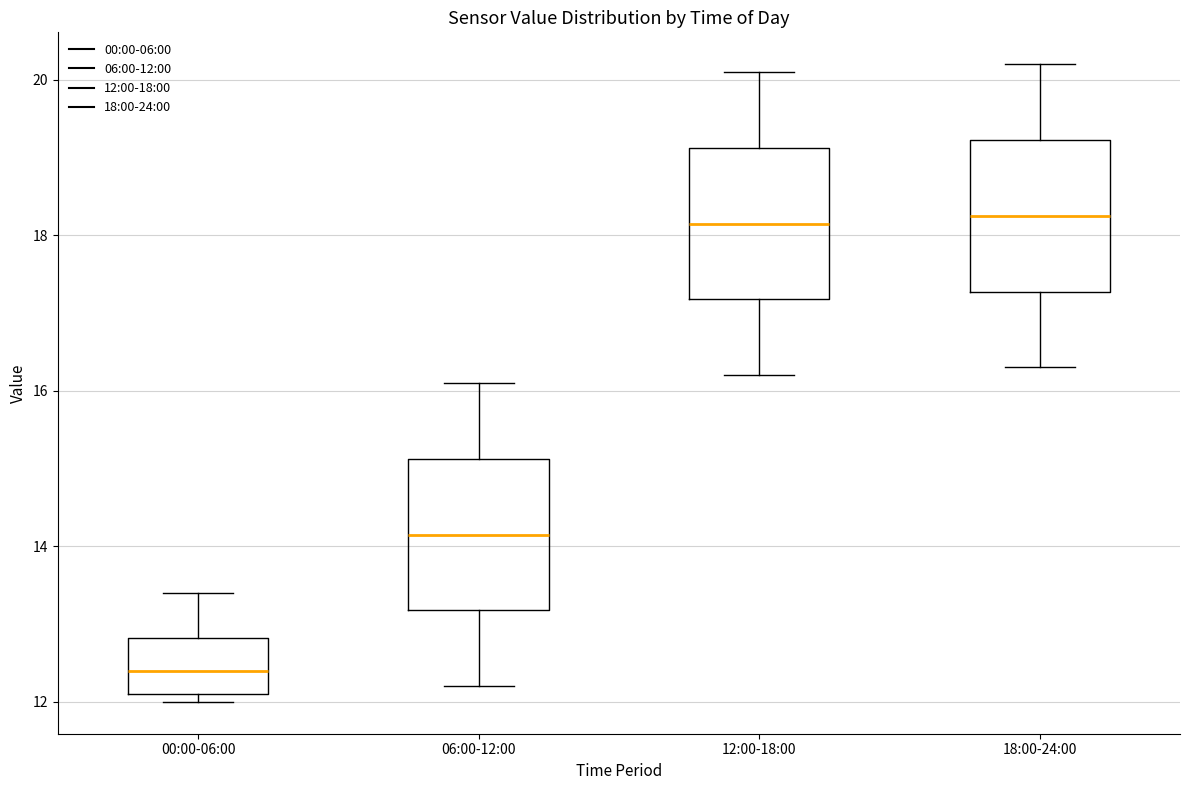

Reading left to right, read every box against the y-axis: the position of its median line, the range the box covers, and the ends of its whiskers. The values are not printed on the chart, so give them approximately, as read against the axis.

00:00-06:00: median 12.4, box 12.2 to 12.8, whiskers 12.0 to 13.4
06:00-12:00: median 14.2, box 13.2 to 15.2, whiskers 12.2 to 16.2
12:00-18:00: median 18.2, box 17.2 to 19.2, whiskers 16.2 to 20.2
18:00-24:00: median 18.2, box 17.2 to 19.2, whiskers 16.4 to 20.2